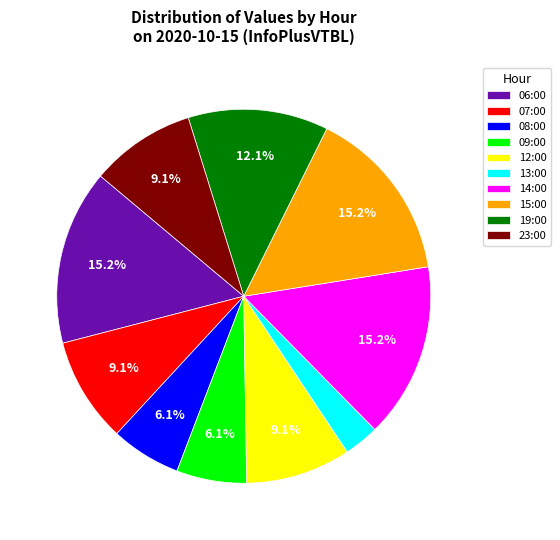

Does 12:00 represent more than half of the total?

No